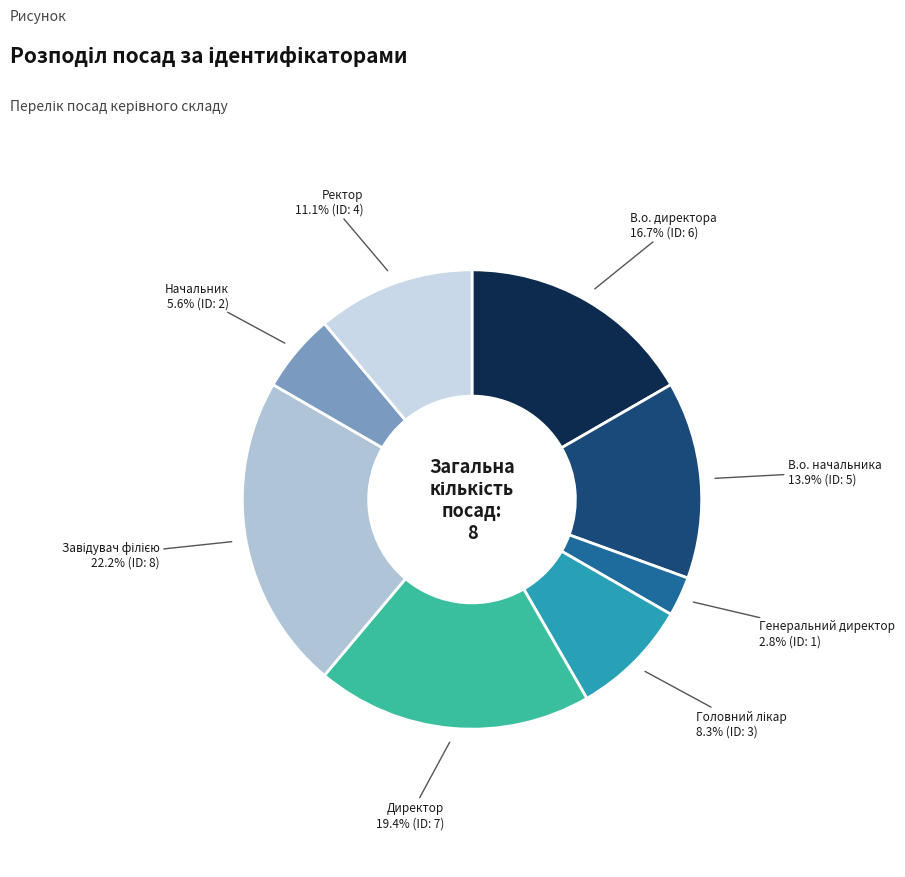

How much of the chart is everything except В.о. начальника?

86.1%